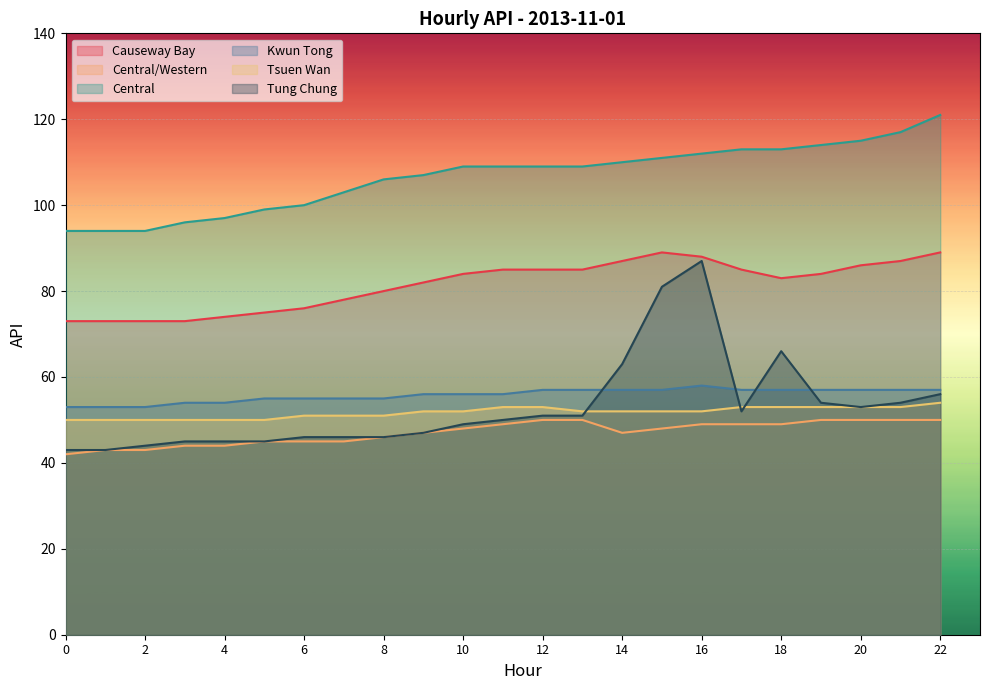

What are all the series names shown in the legend?

Causeway Bay, Central/Western, Central, Kwun Tong, Tsuen Wan, Tung Chung